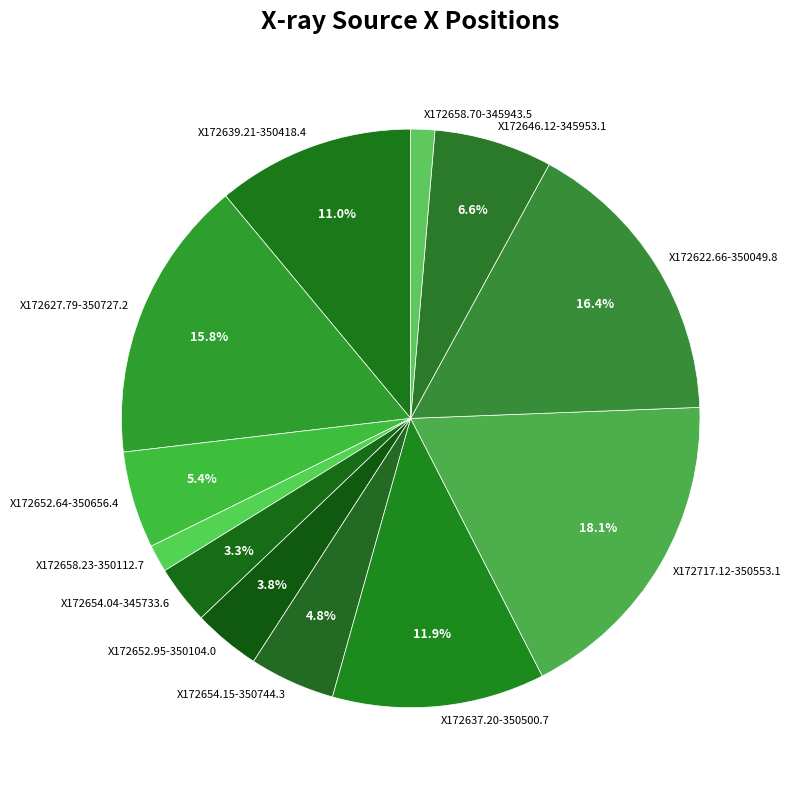

True or false: X172622.66-350049.8 accounts for 16% of the total.

True